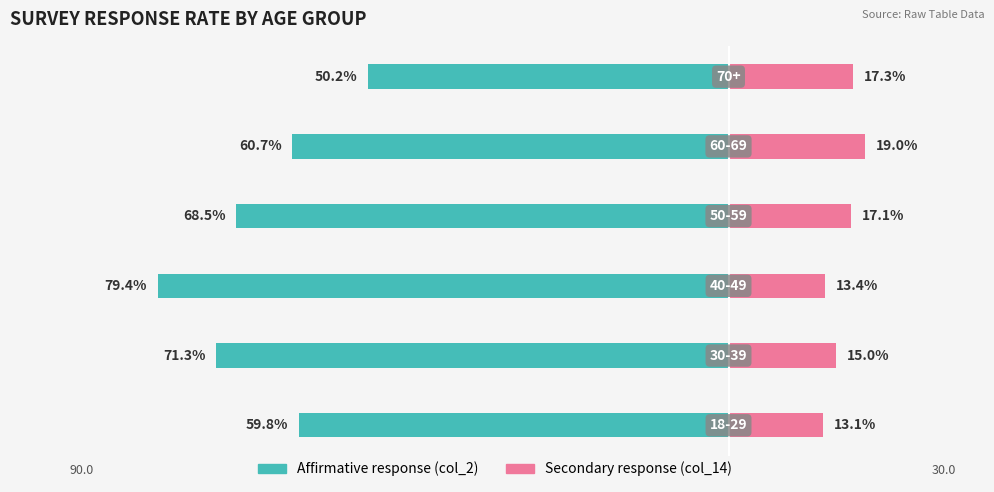

How many values in the col_2 (left metric) series exceed -60?

2